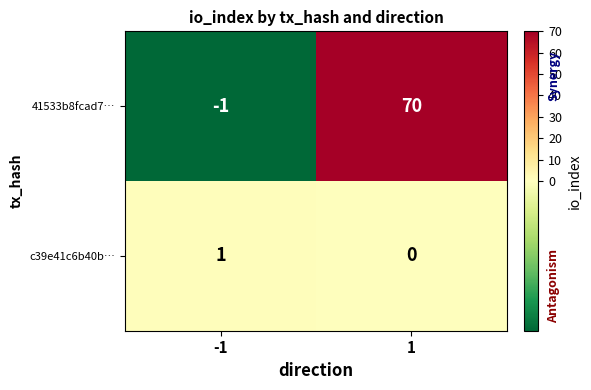

What is the sum of all 41533b8fcad7… values?

69